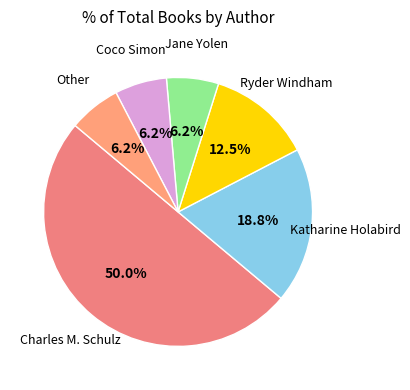

To the nearest percent, what is the difference between the largest and smallest slice percentages?

44%